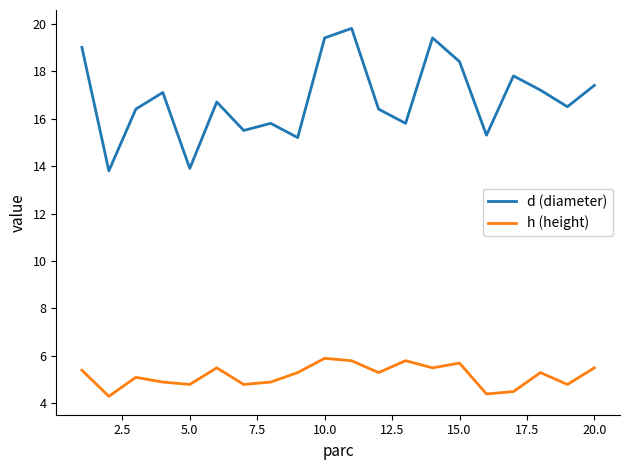

True or false: d (diameter) and h (height) intersect in this chart.

False